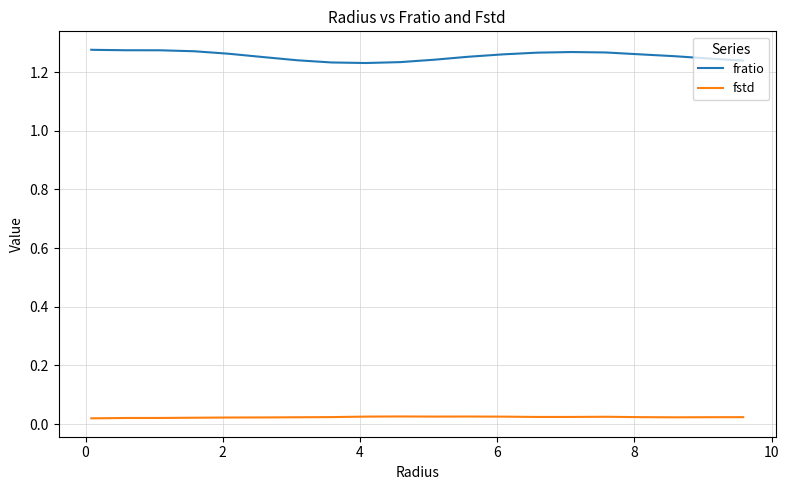

At how many categories does at least one series exceed 0?

21